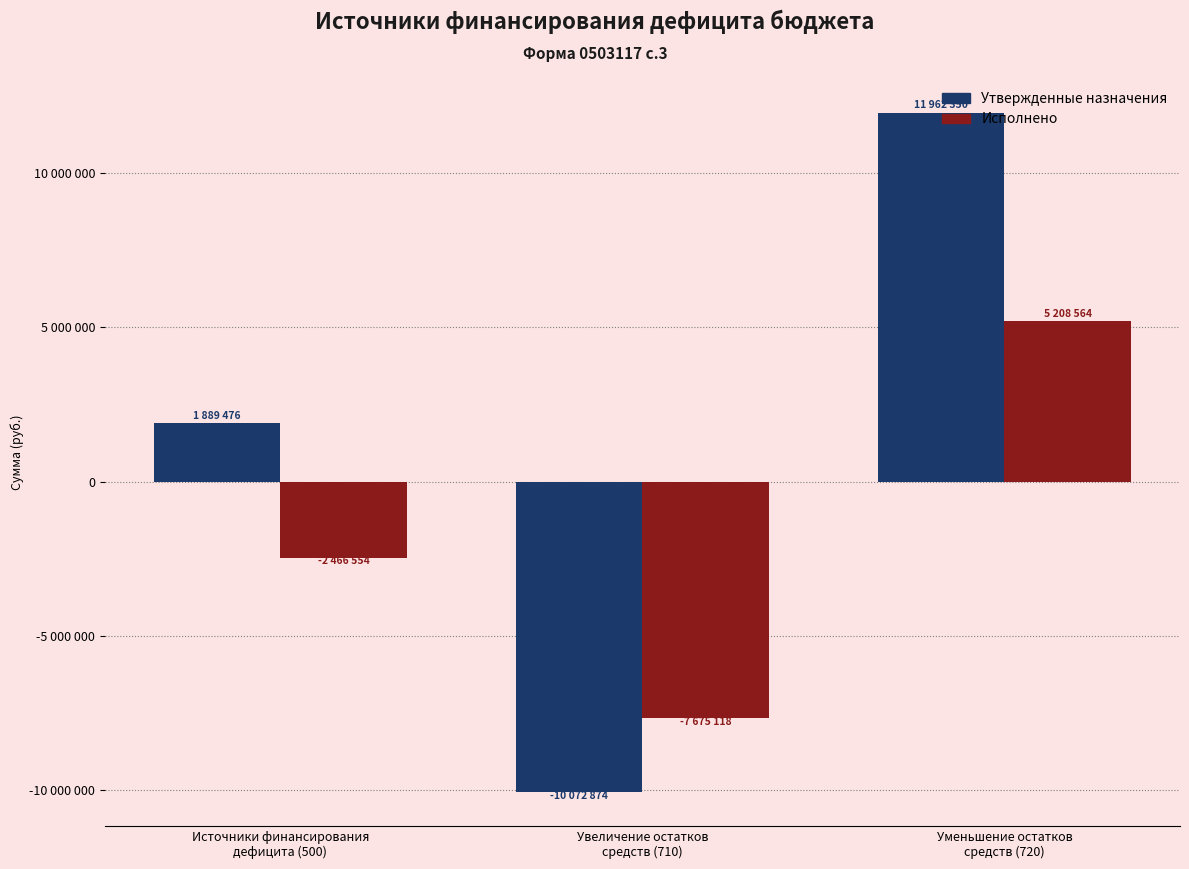

What are all the series names shown in the legend?

Утвержденные назначения, Исполнено